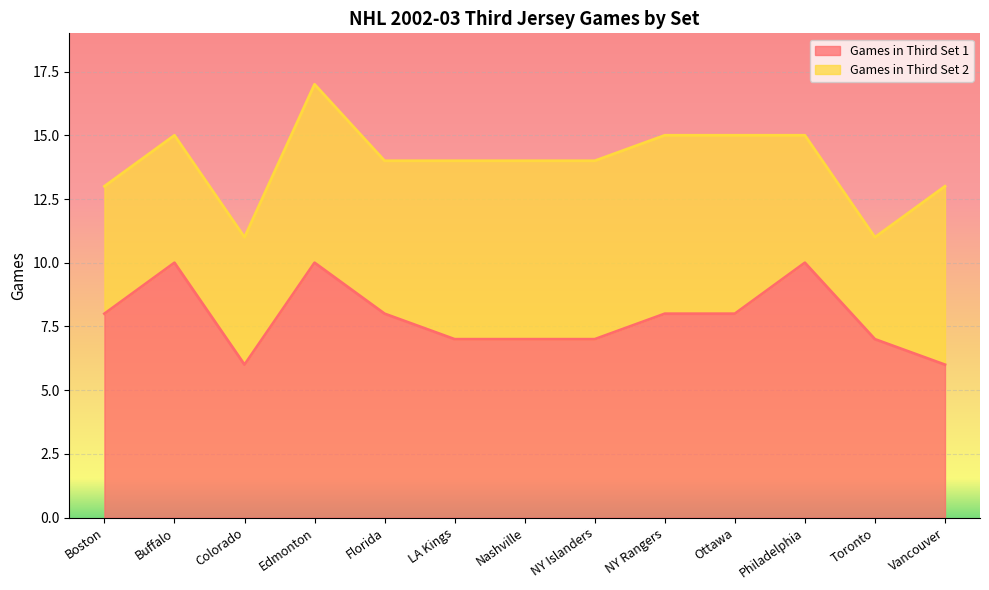

What is the value of the 11th point from the left?

10